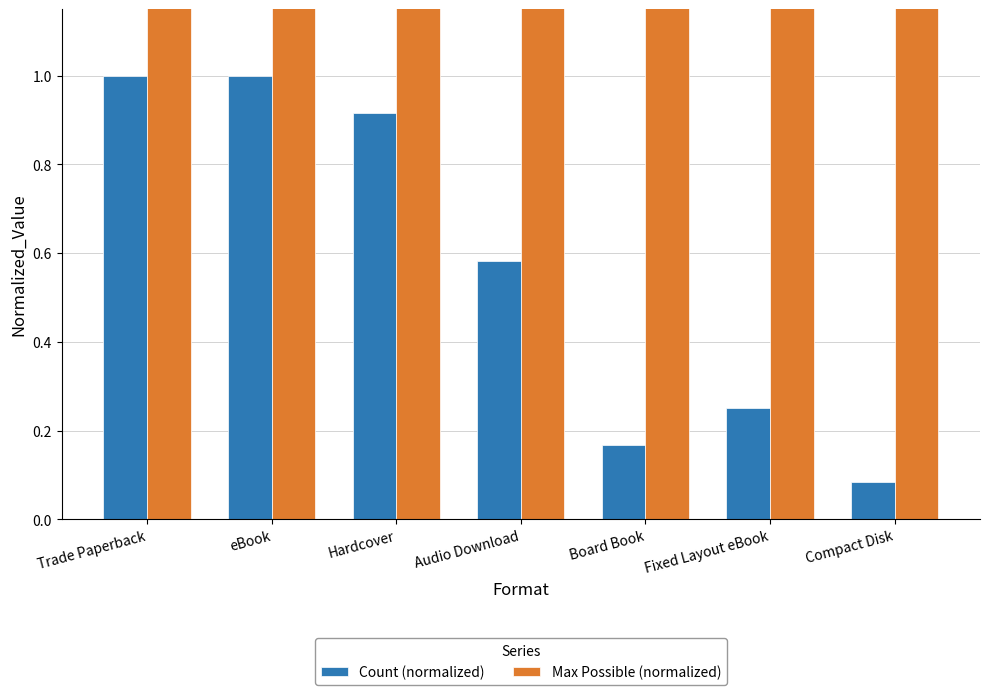

At which category does the chart reach its minimum across all series?

Compact Disk